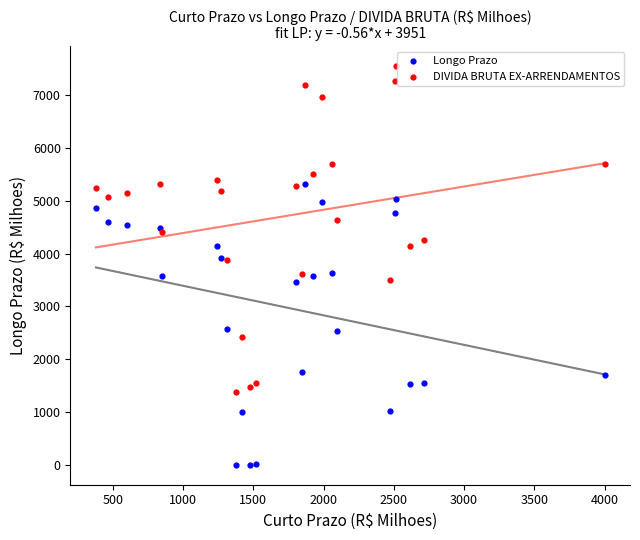

Which series contains the highest Y value?

DIVIDA BRUTA EX-ARRENDAMENTOS